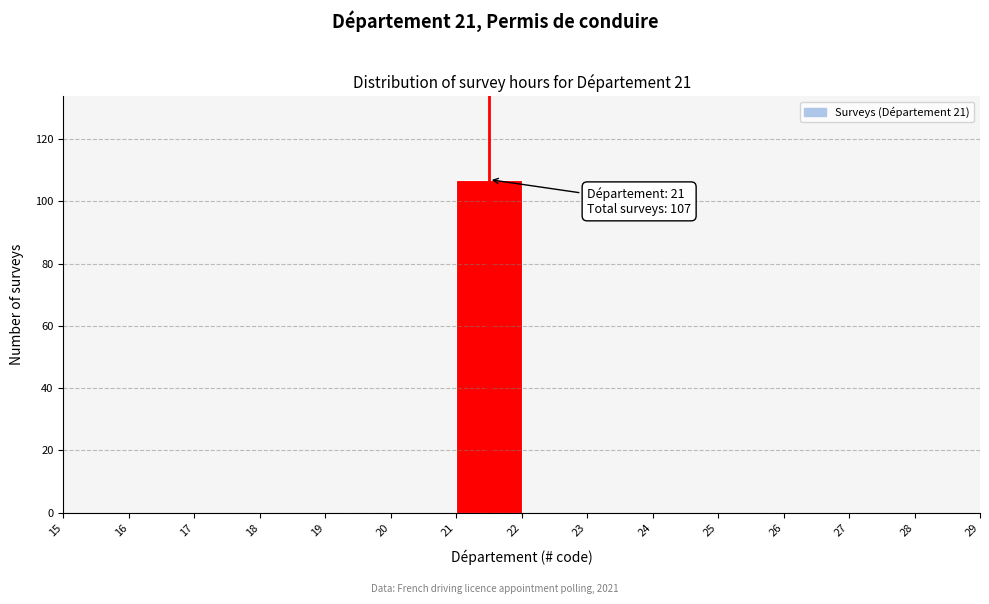

Which range on the x-axis has the tallest bar?

21 to 22